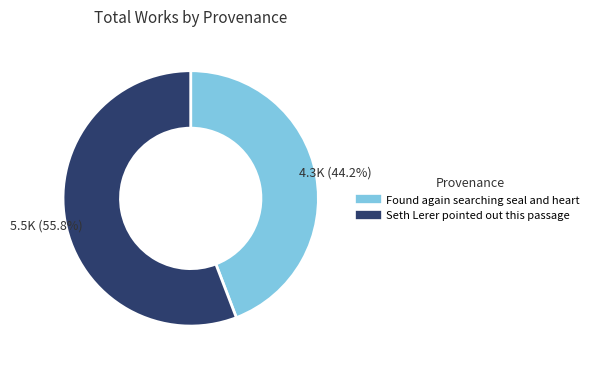

To the nearest percent, what is the difference between the largest and smallest slice percentages?

12%